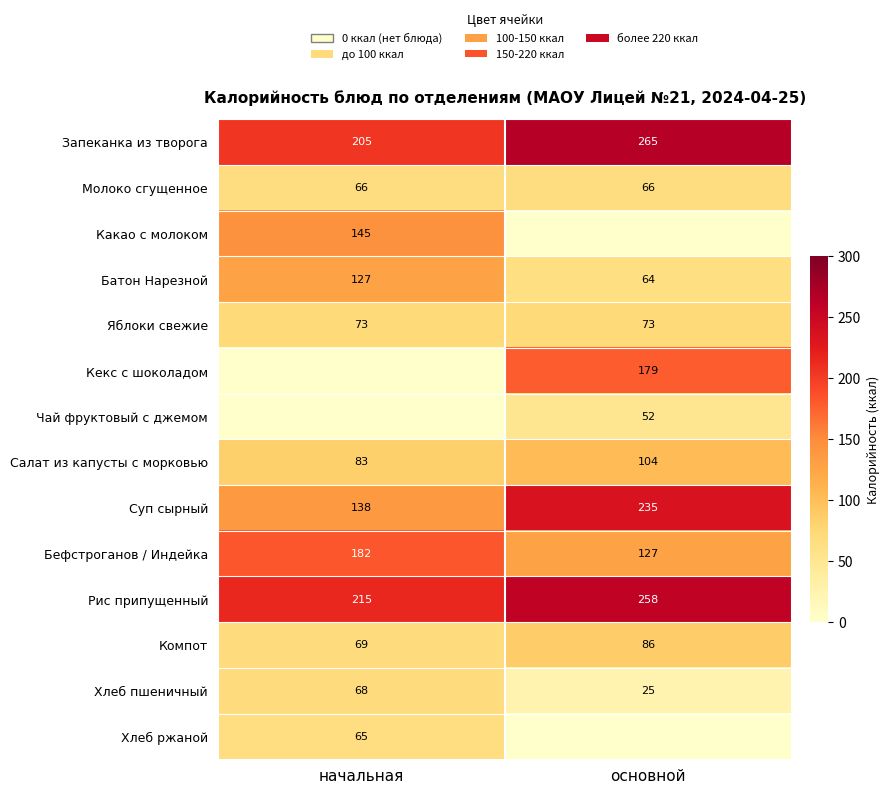

What is the difference between the maximum and minimum values in the Батон Нарезной series?

63